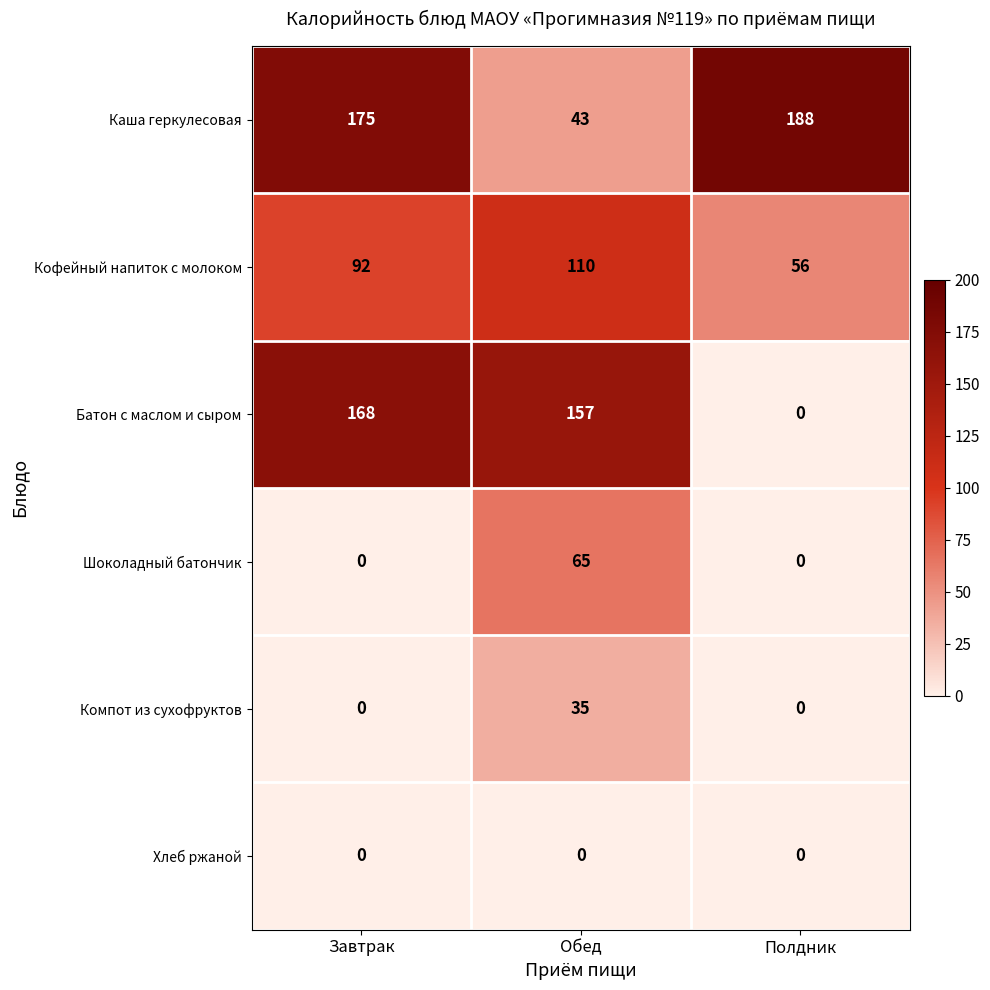

At which category does the chart reach its peak across all series?

Полдник